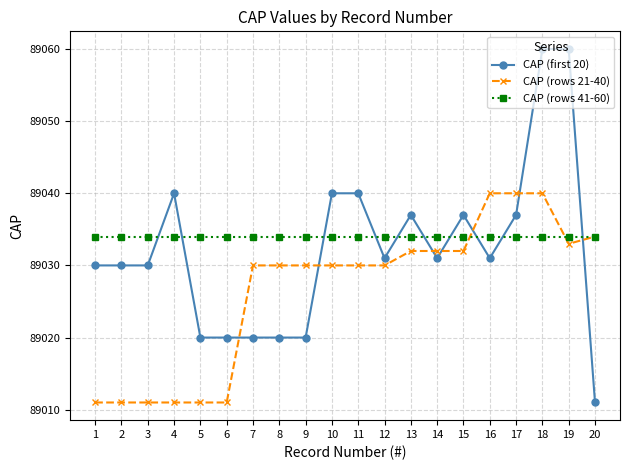

Does the chart display data point markers on the line(s)?

Yes